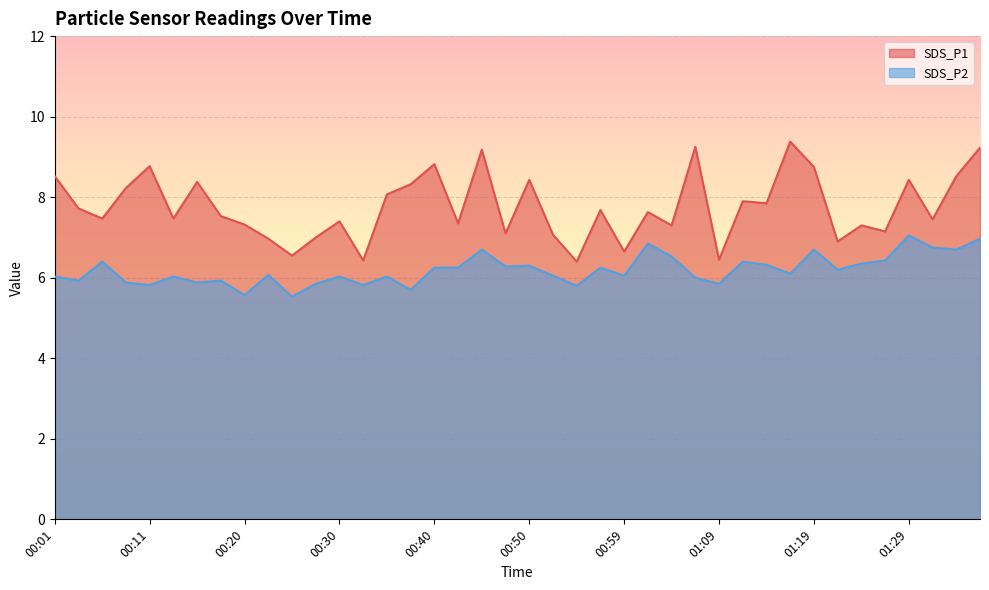

Reading right to left, extract all data points from this chart.

SDS_P1: 01:36=9.2	01:34=8.5	01:32=7.5	01:29=8.4	01:27=7.2	01:24=7.3	01:22=6.9	01:19=8.8	01:17=9.4	01:14=7.8	01:12=7.9	01:09=6.5	01:07=9.2	01:04=7.3	01:02=7.6	00:59=6.7	00:57=7.7	00:55=6.4	00:52=7.1	00:50=8.4	00:47=7.1	00:45=9.2	00:42=7.3	00:40=8.8	00:37=8.3	00:35=8.1	00:33=6.4	00:30=7.4	00:28=7.0	00:25=6.5	00:23=7.0	00:20=7.3	00:18=7.5	00:15=8.4	00:13=7.5	00:11=8.8	00:08=8.2	00:06=7.5	00:03=7.7	00:01=8.5
SDS_P2: 01:36=7.0	01:34=6.7	01:32=6.8	01:29=7.0	01:27=6.4	01:24=6.3	01:22=6.2	01:19=6.7	01:17=6.1	01:14=6.3	01:12=6.4	01:09=5.8	01:07=6.0	01:04=6.5	01:02=6.8	00:59=6.0	00:57=6.2	00:55=5.8	00:52=6.0	00:50=6.3	00:47=6.3	00:45=6.7	00:42=6.2	00:40=6.2	00:37=5.7	00:35=6.0	00:33=5.8	00:30=6.0	00:28=5.8	00:25=5.5	00:23=6.1	00:20=5.6	00:18=5.9	00:15=5.9	00:13=6.0	00:11=5.8	00:08=5.9	00:06=6.4	00:03=5.9	00:01=6.0